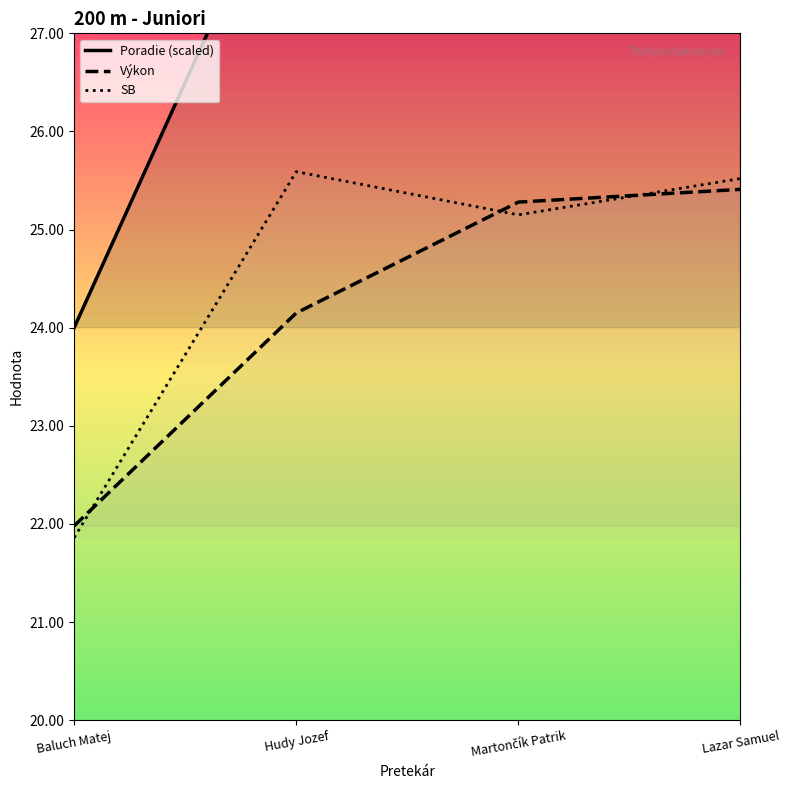

True or false: Poradie (scaled) and SB cross at least once.

False